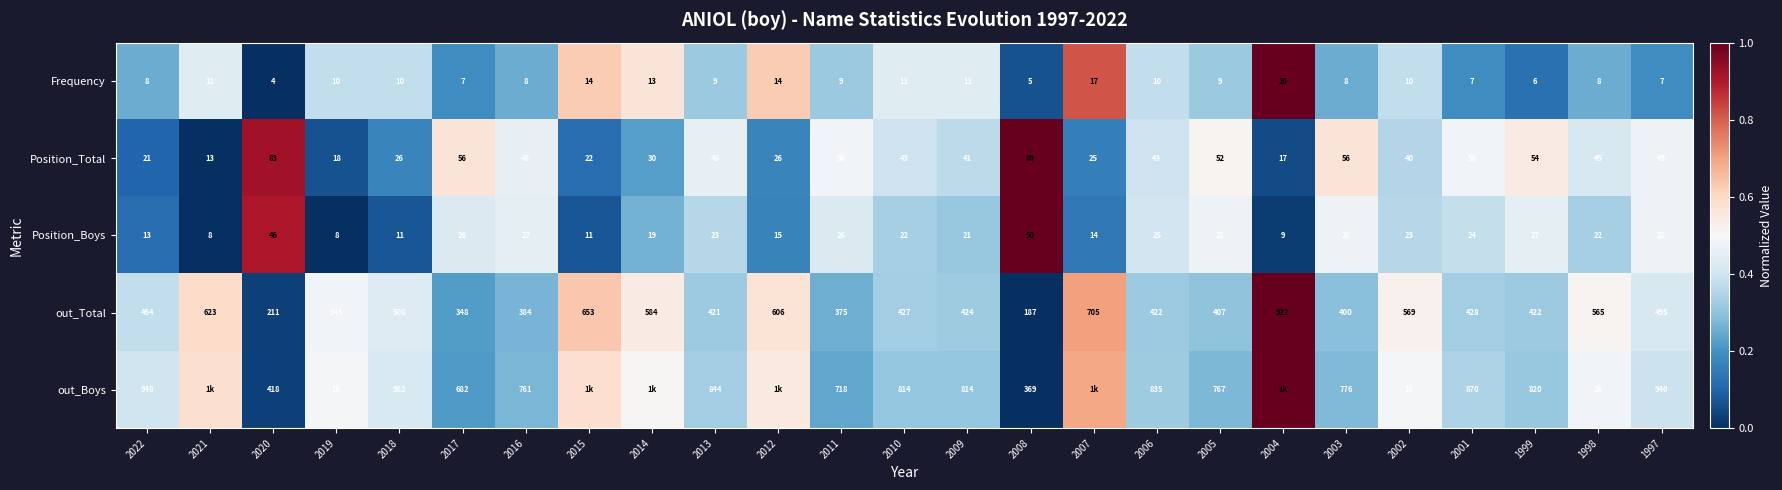

At which category does the chart reach its peak across all series?

2004